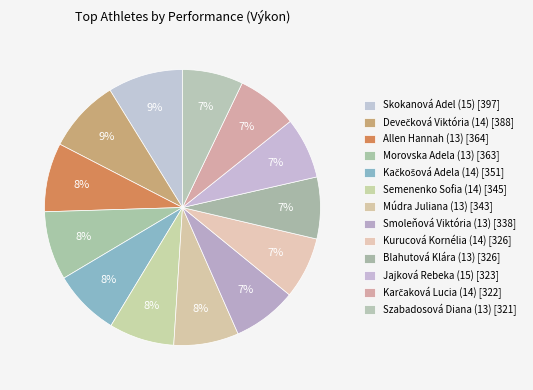

How many segments does this pie chart have?

13